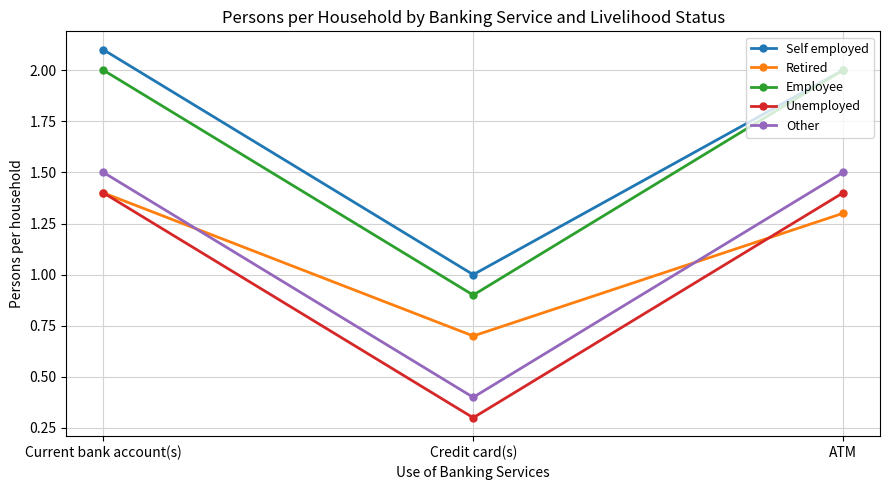

Does the chart display data point markers on the line(s)?

Yes